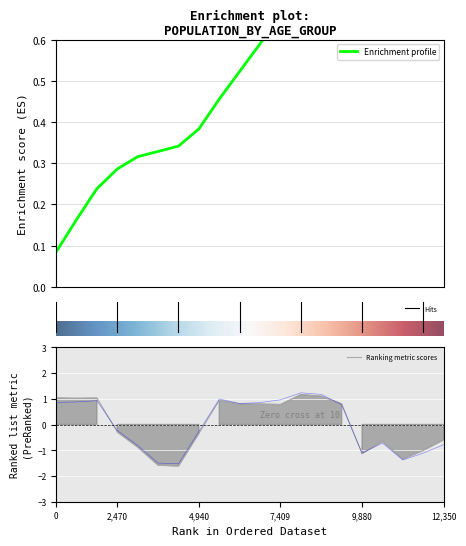

Is it true that Ranking metric scores equals -1.0 at 12,350?

False